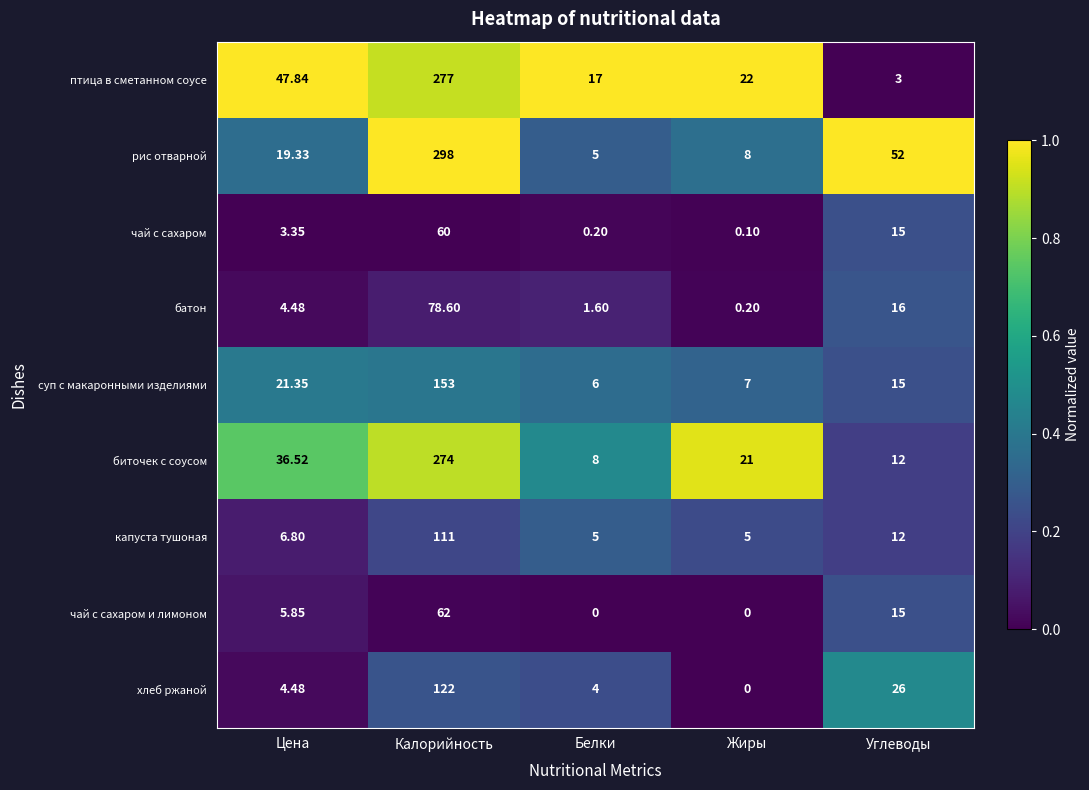

List the series in order of their peak value, lowest first.

чай с сахаром, чай с сахаром и лимоном, батон, капуста тушоная, хлеб ржаной, суп с макаронными изделиями, биточек с соусом, птица в сметанном соусе, рис отварной